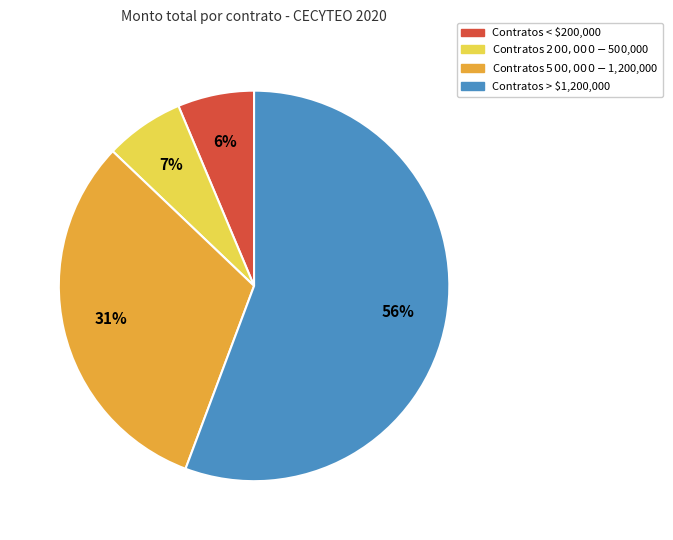

The Contratos > $1,200,000 slice represents 56% of the pie. True or false?

True